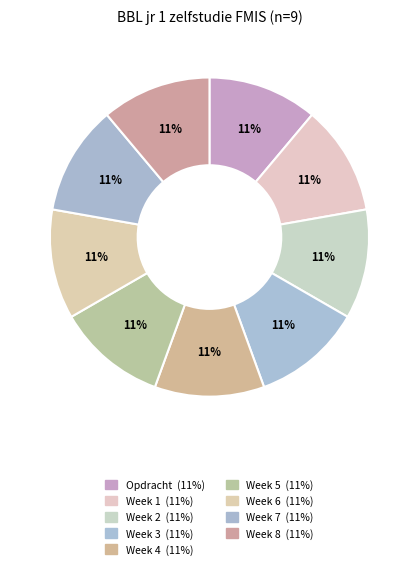

Is the sum of Week 8 and Week 4 greater than half?

No